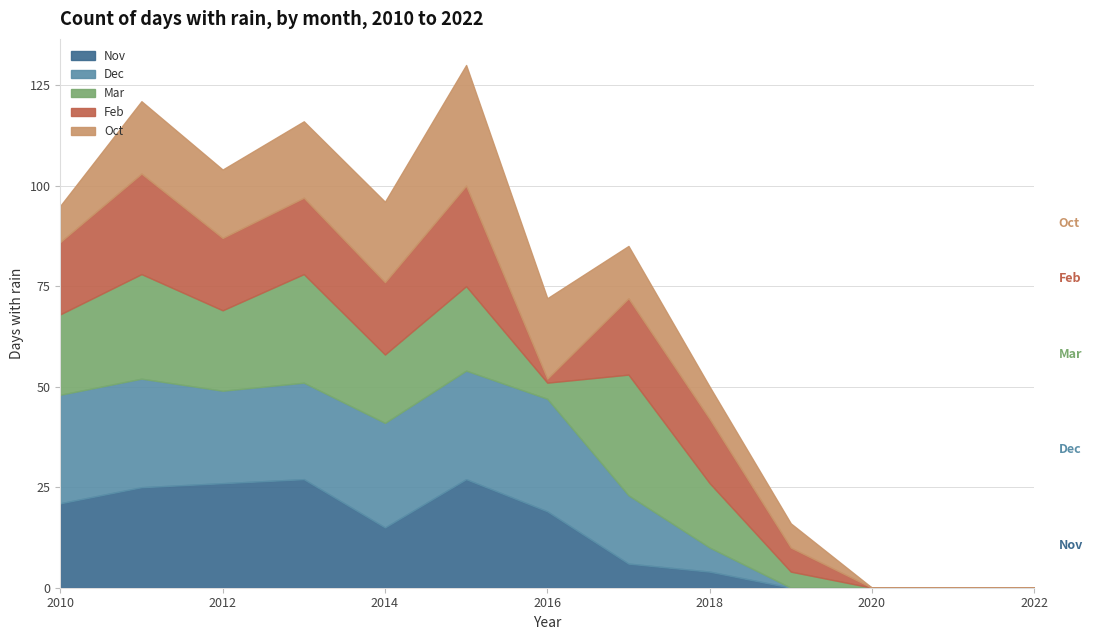

What is the maximum value shown in the chart?

30